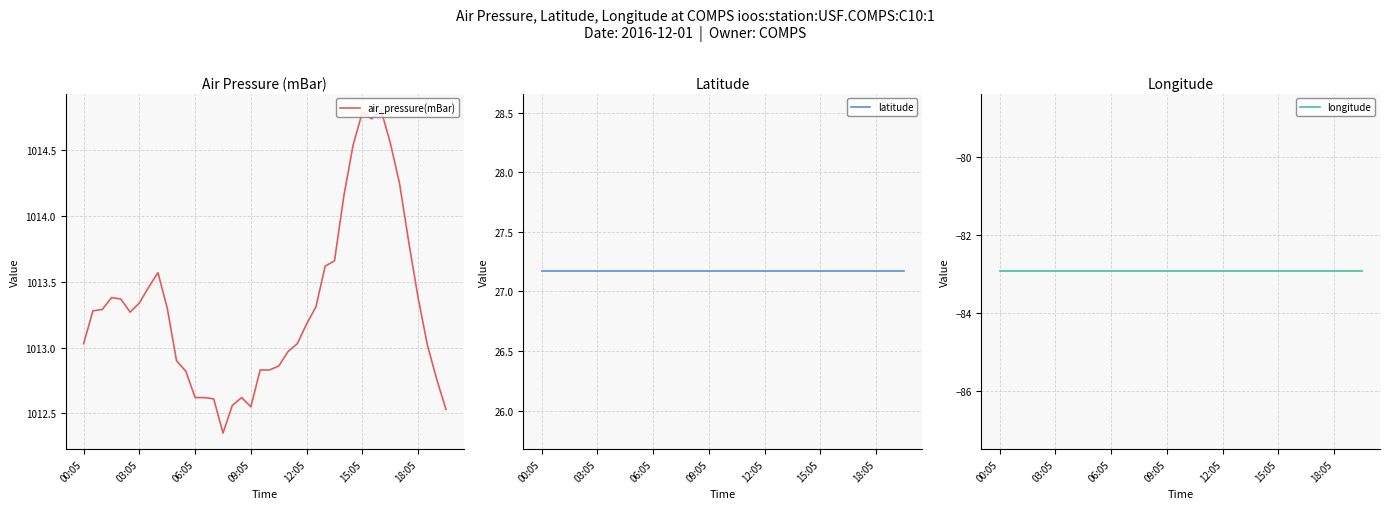

The value of longitude at 37 is -82.9. True or false?

True